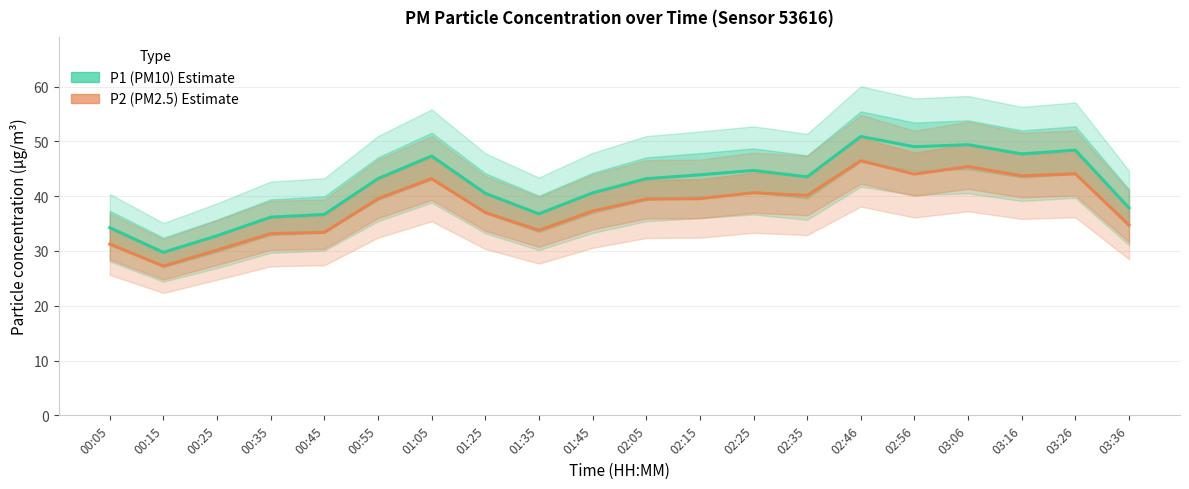

What is the sum of the P1 (PM10) values at 00:45 and 02:35?

80.2